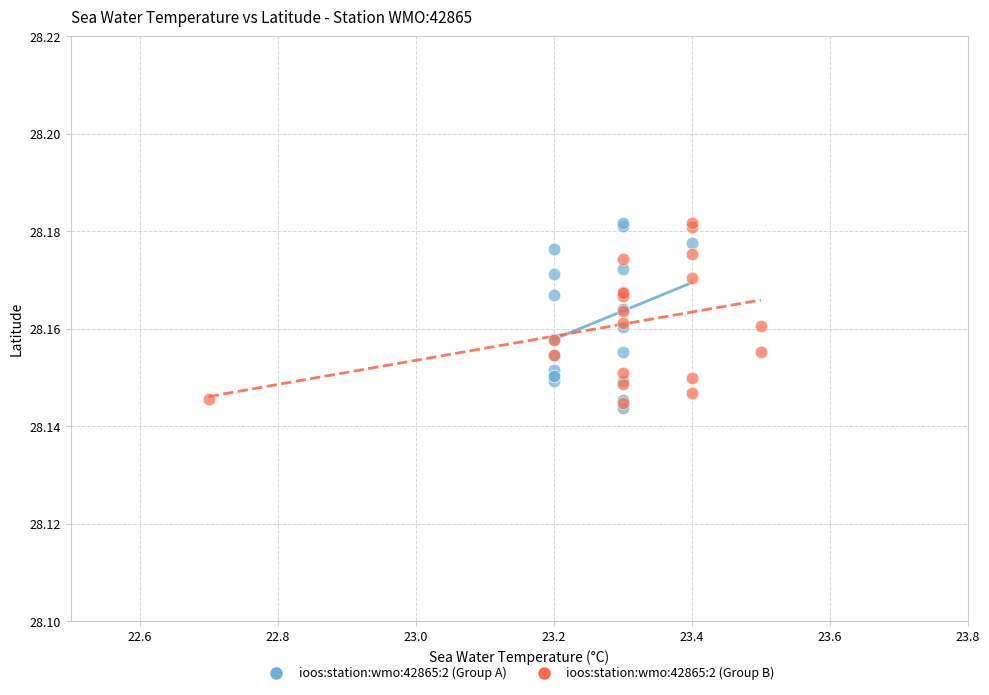

What are all the series names shown in the legend?

ioos:station:wmo:42865:2 (Group A), ioos:station:wmo:42865:2 (Group B)